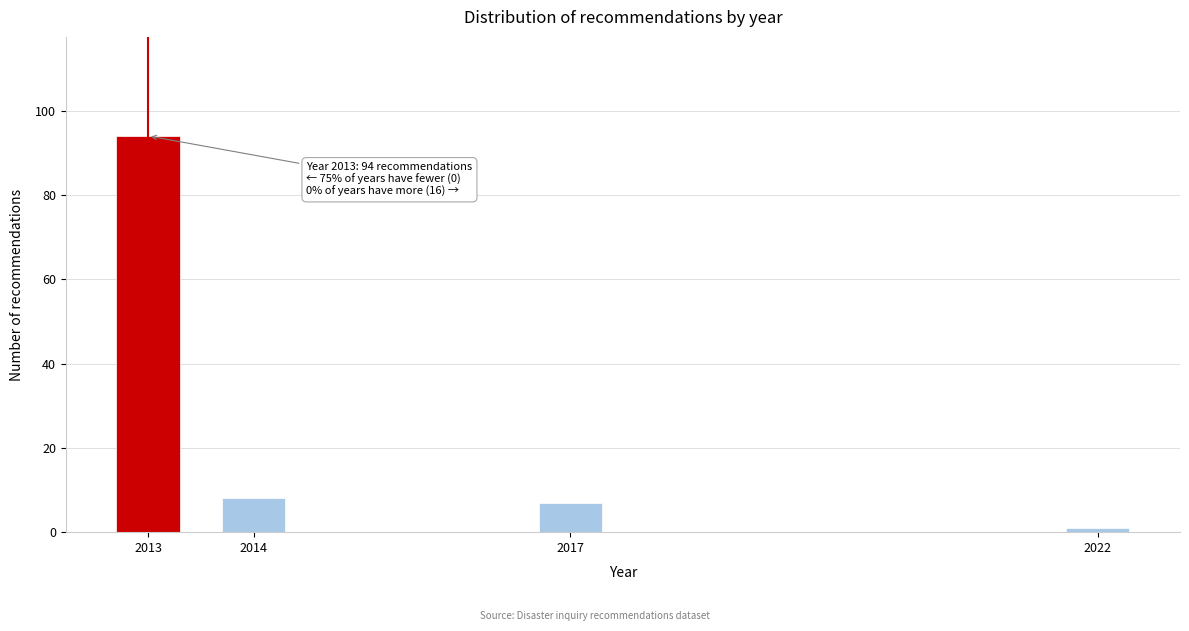

Reading right to left, transcribe all the data shown in this chart.

2022=1	2017=7	2014=8	2013=94